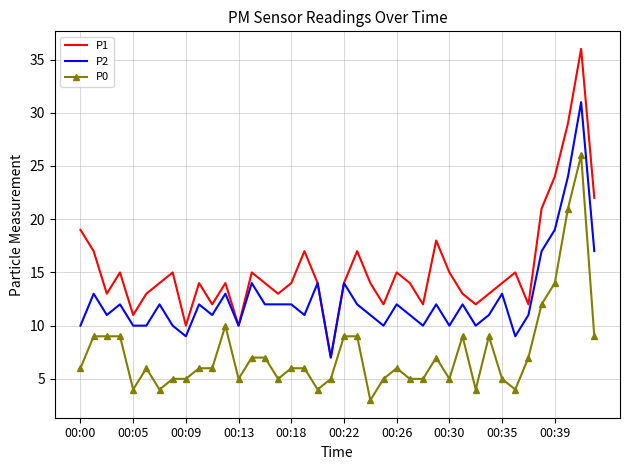

Which series has the largest total across all categories?

P1